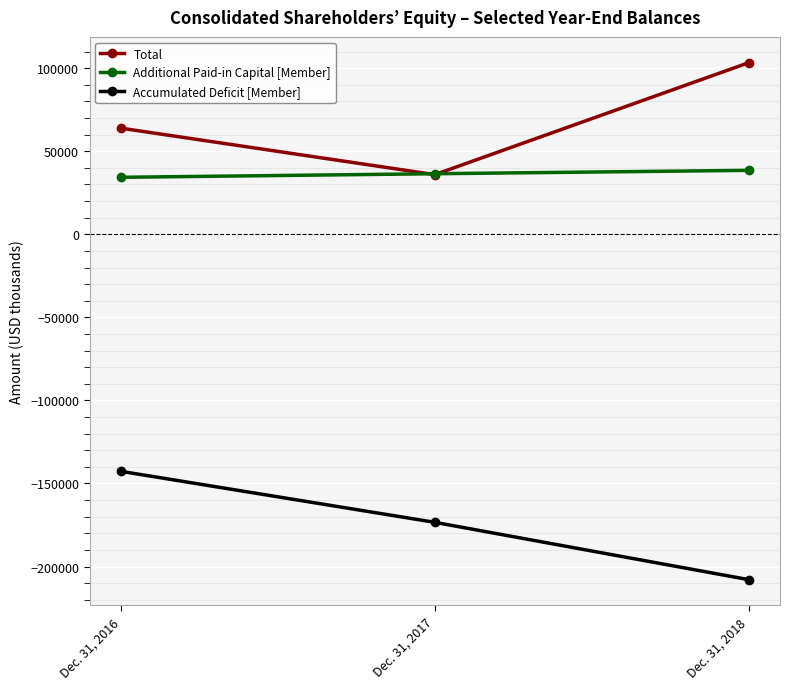

Reading right to left, what are all the values shown in this chart?

Total: 103295	35934	63901
Additional Paid-in Capital [Member]: 38515	36471	34326
Accumulated Deficit [Member]: -207885	-173388	-142681